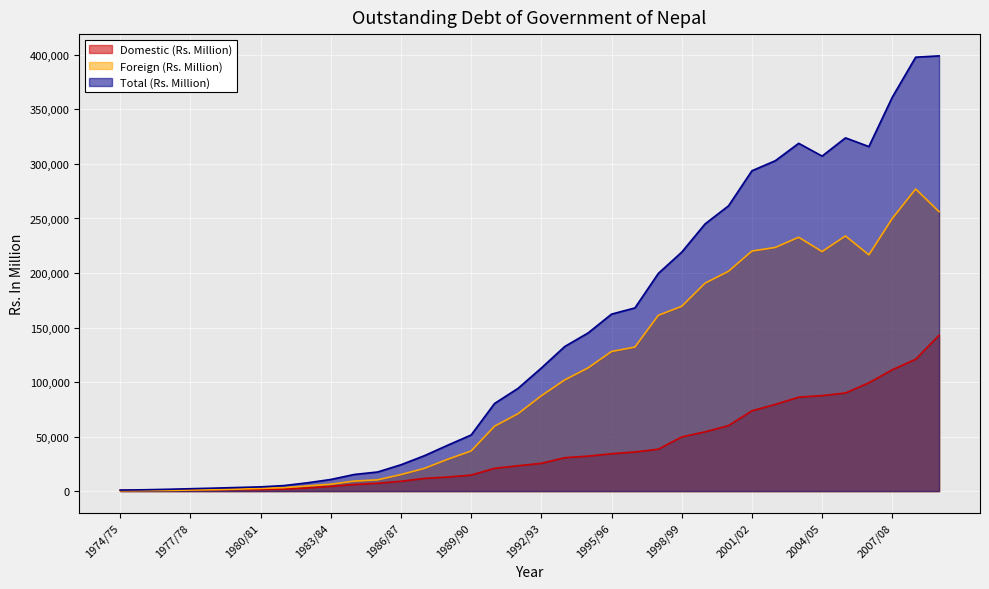

Which has a higher value, 1978/79 or 1975/76?

1978/79